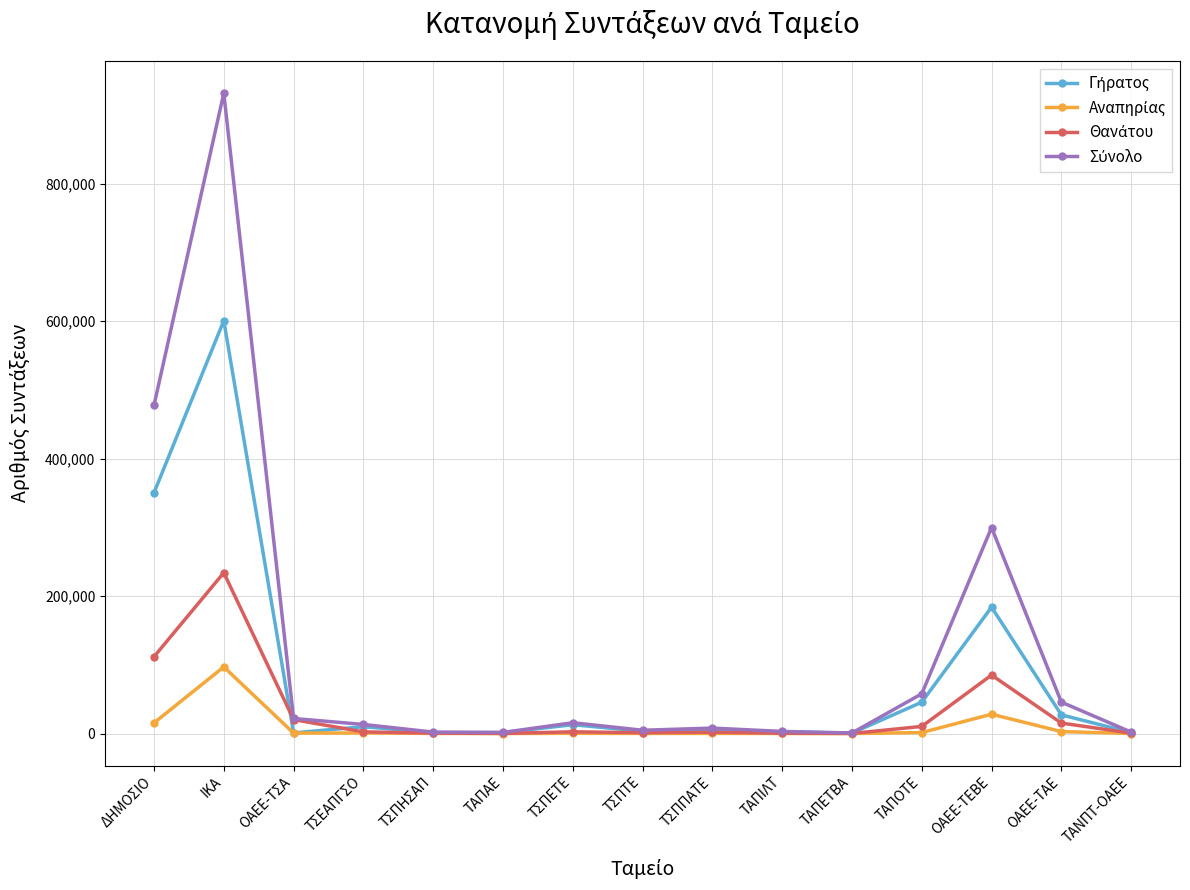

What is the label of the 4th point from the right?

ΤΑΠΟΤΕ